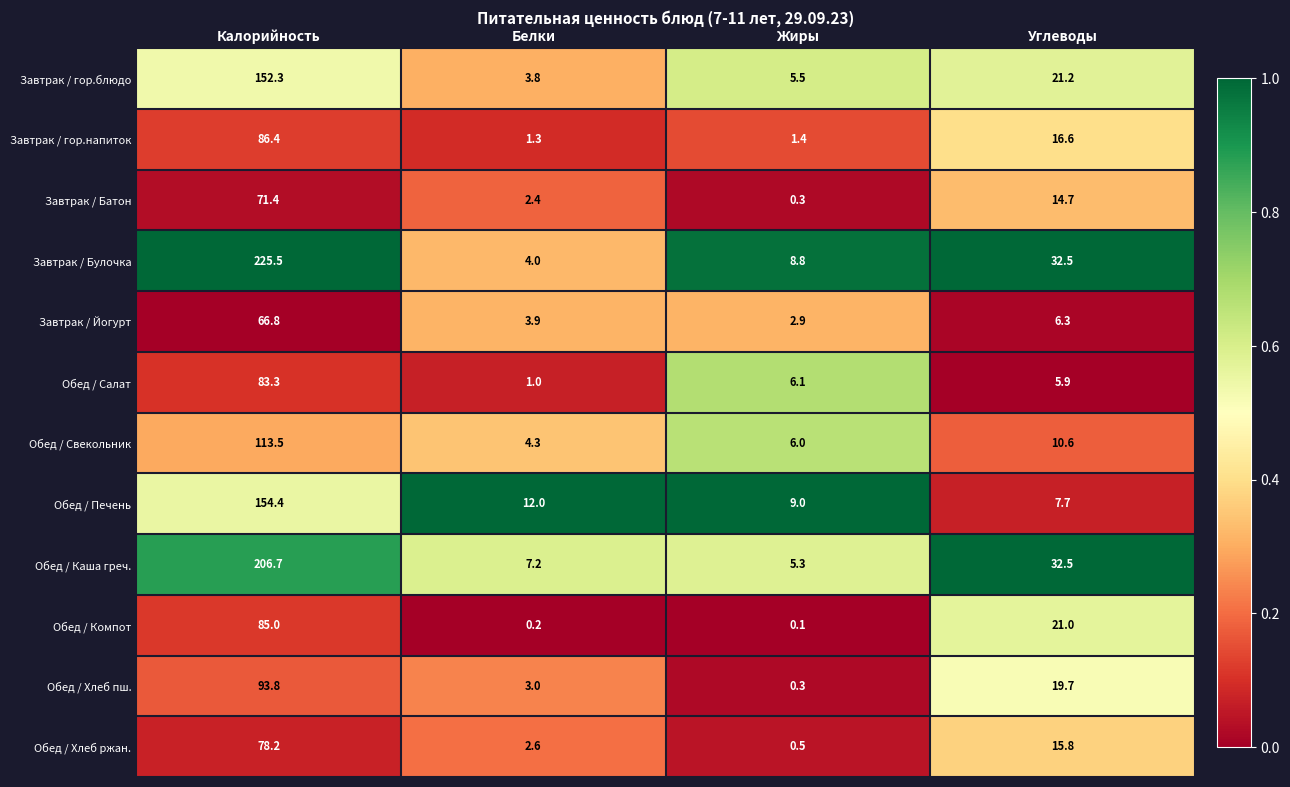

What is the sum of the Завтрак / гор.блюдо values at Калорийность and Белки?

156.1